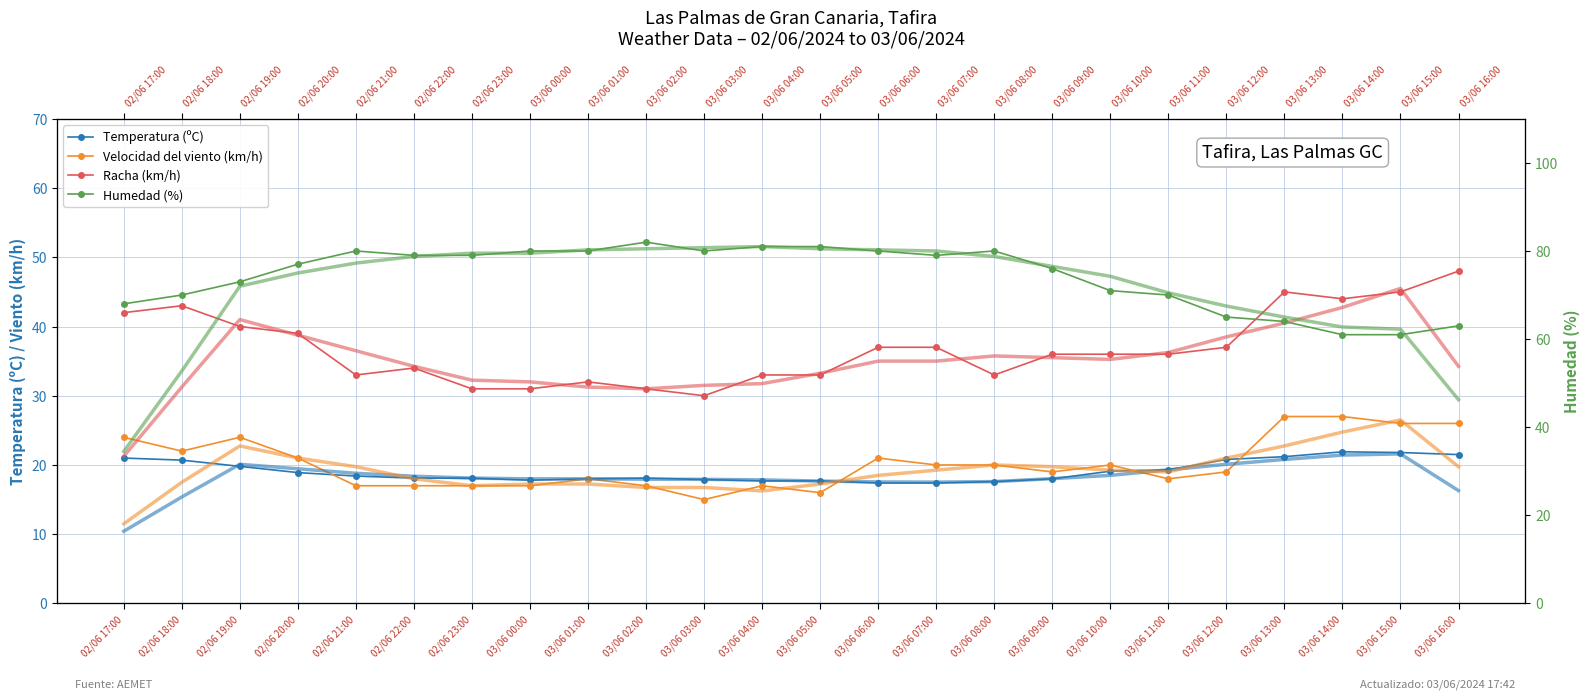

What is the spread (max minus min) of values at 03/06 15:00?

39.2